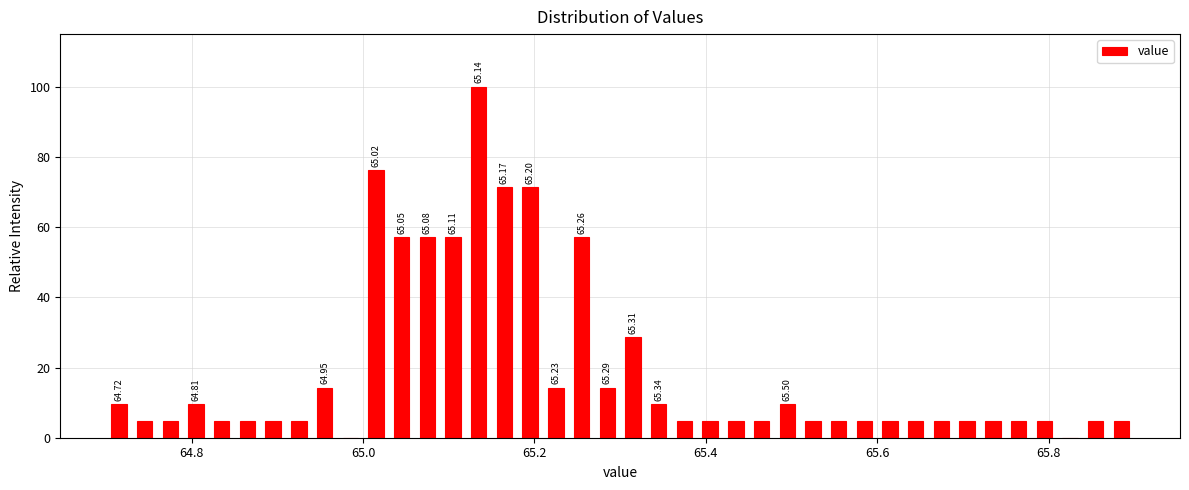

Around what value on the x-axis is the tallest bar? Give the approximate position of its centre, as read against the axis.

65.14